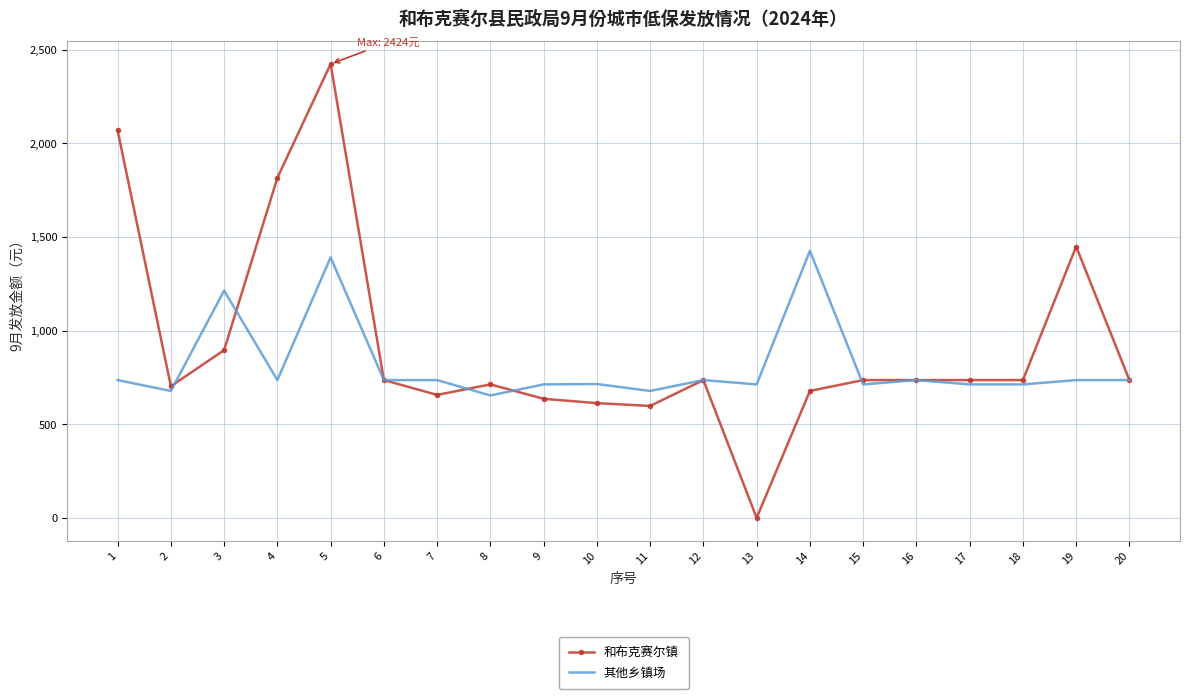

Rank the series at 5 from lowest to highest value.

其他乡镇场, 和布克赛尔镇